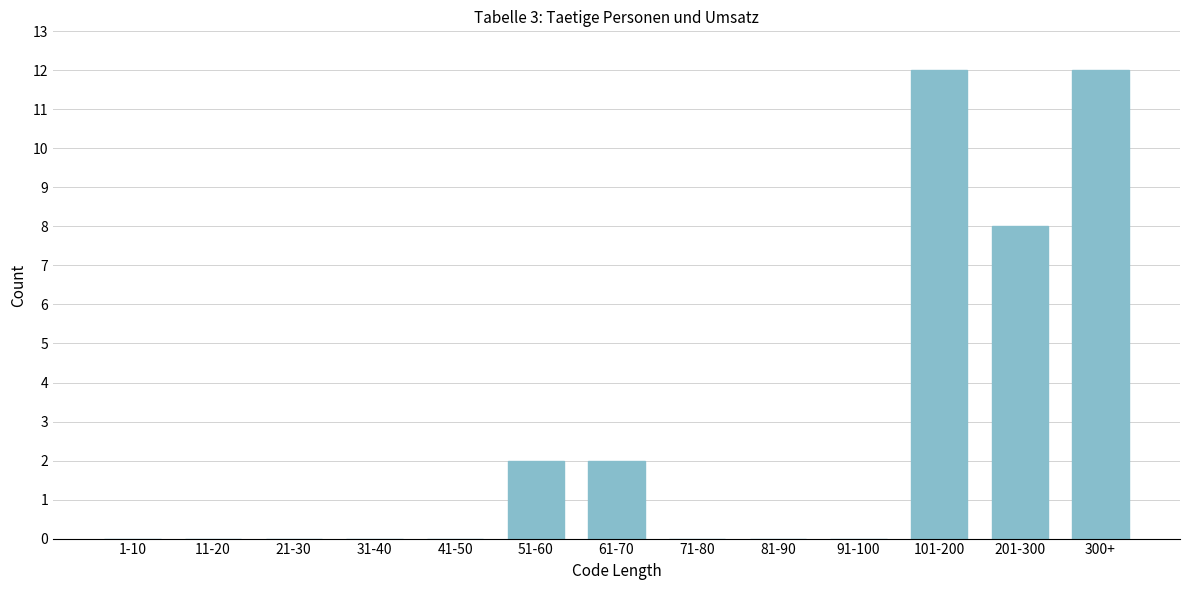

Reading left to right, list all the values displayed in this chart.

1-10=0	11-20=0	21-30=0	31-40=0	41-50=0	51-60=2	61-70=2	71-80=0	81-90=0	91-100=0	101-200=12	201-300=8	300+=12